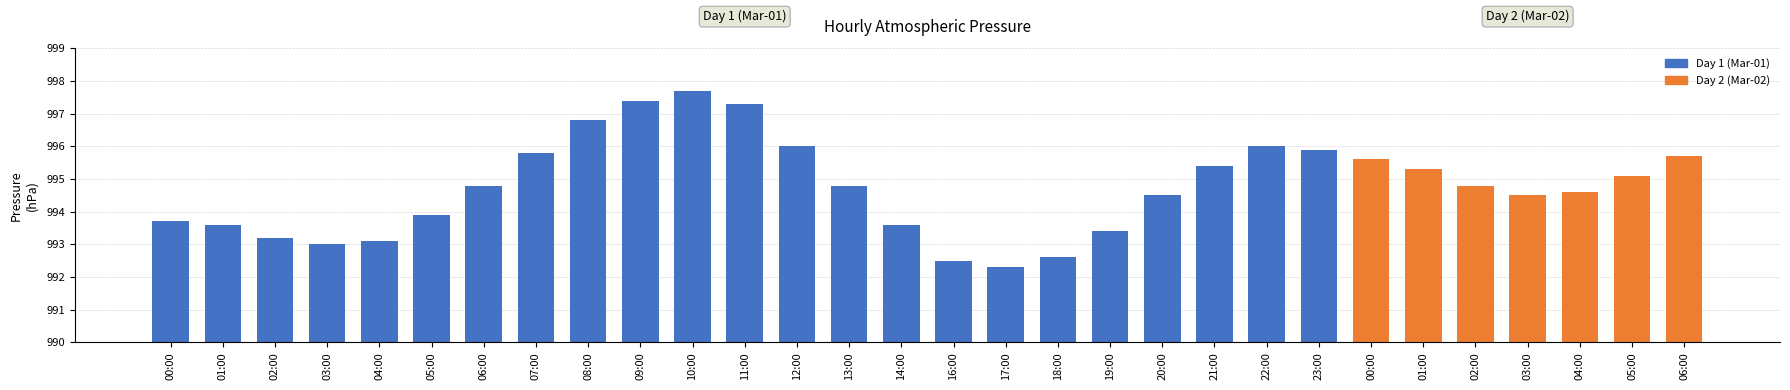

Are the bars horizontal?

No